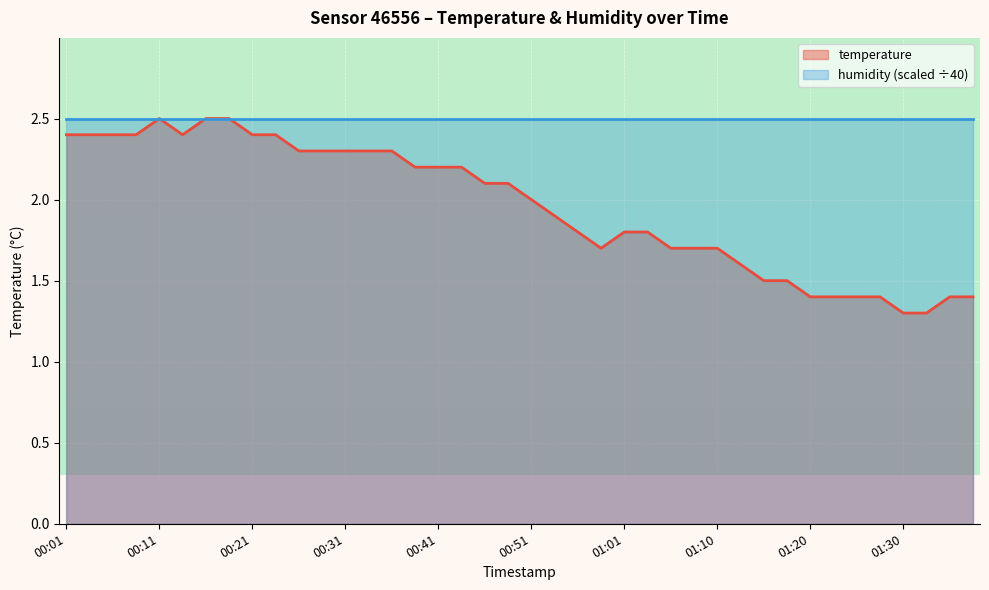

What is the difference between the maximum and minimum values?

1.2